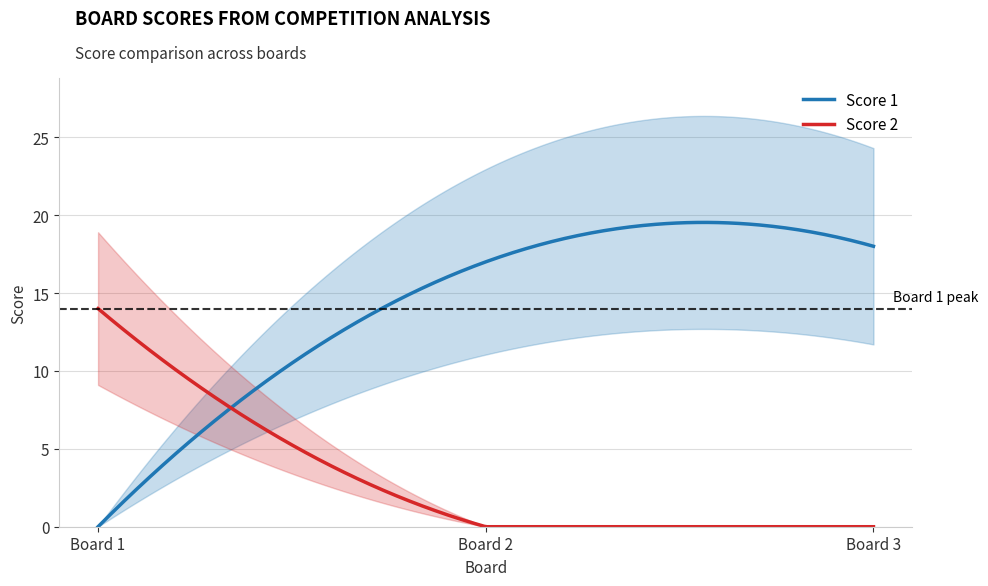

What is the total value across all series at 2?

17